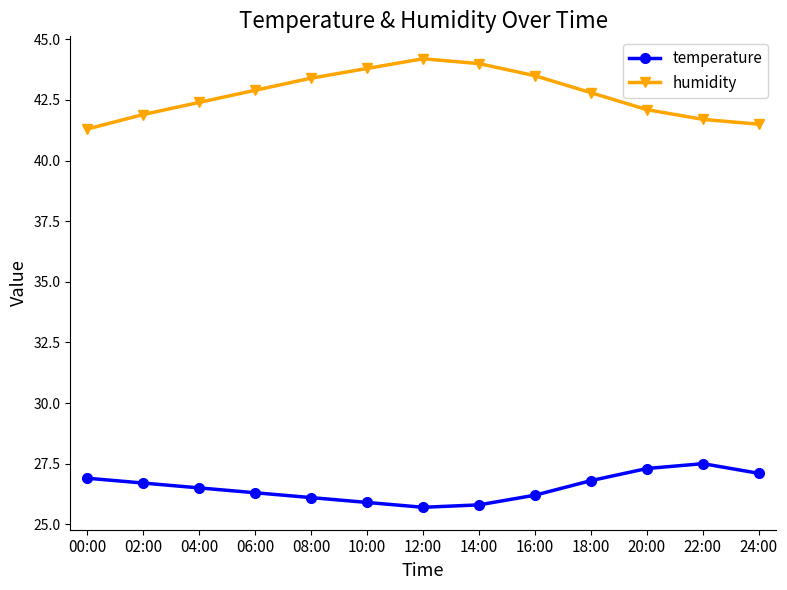

What is the difference between the highest and lowest values at 24:00?

14.4